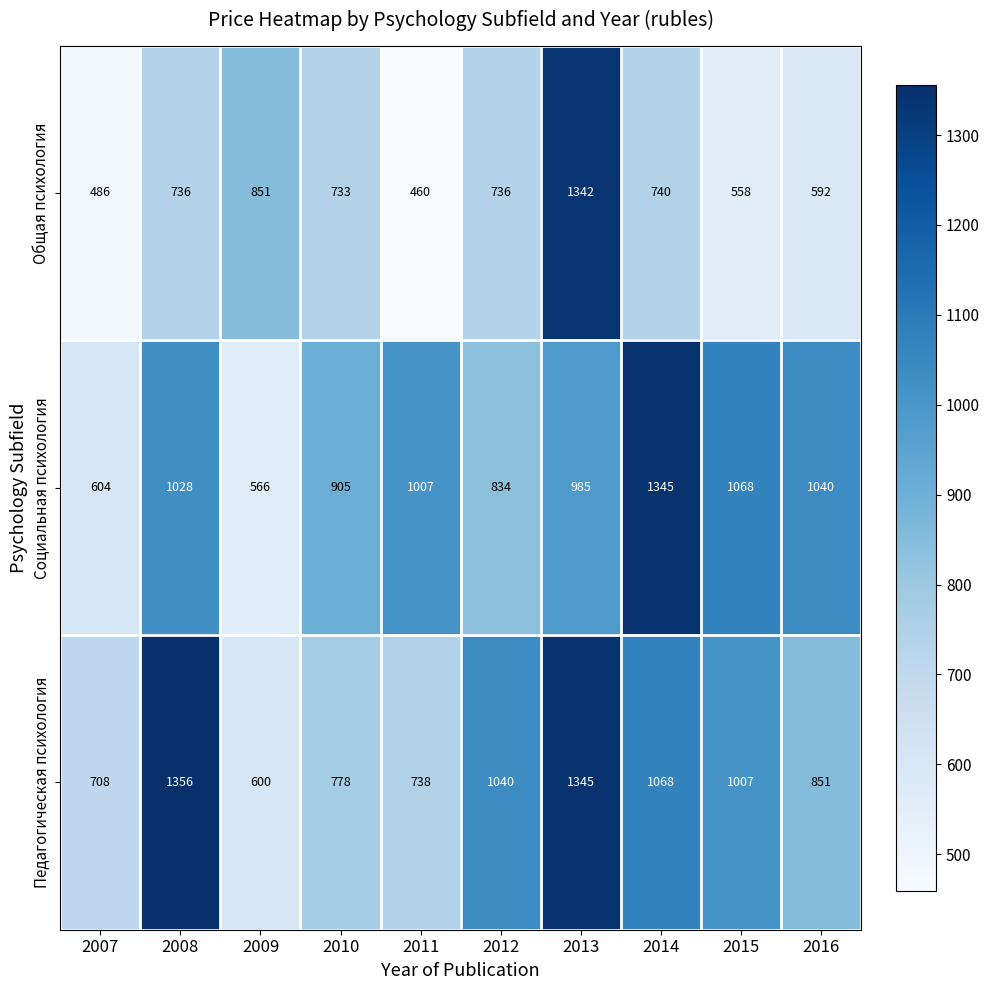

At which category does the chart reach its peak across all series?

2008